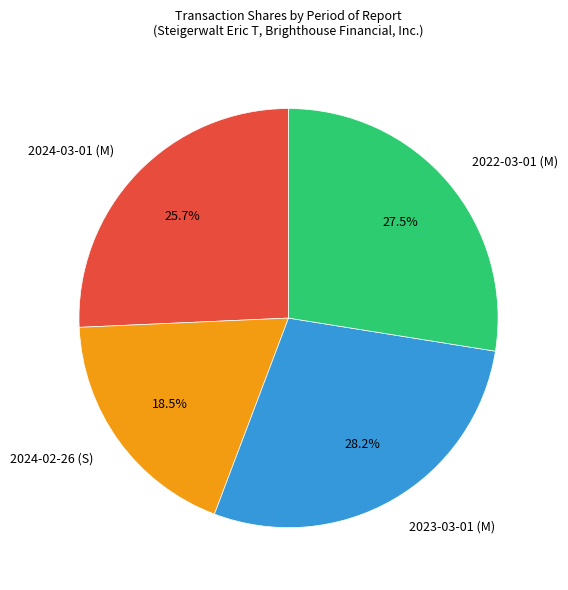

Rank the categories by value from lowest to highest.

2024-02-26 (S), 2024-03-01 (M), 2022-03-01 (M), 2023-03-01 (M)